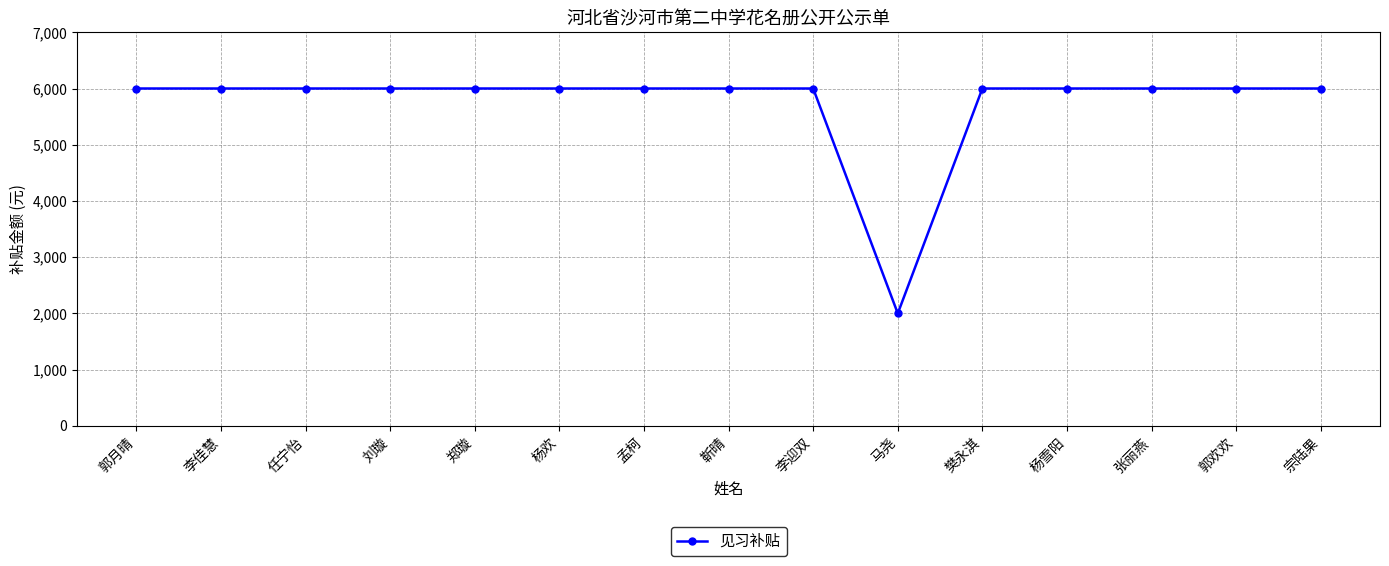

Read the value at 杨雪阳, to the nearest 50.

6000